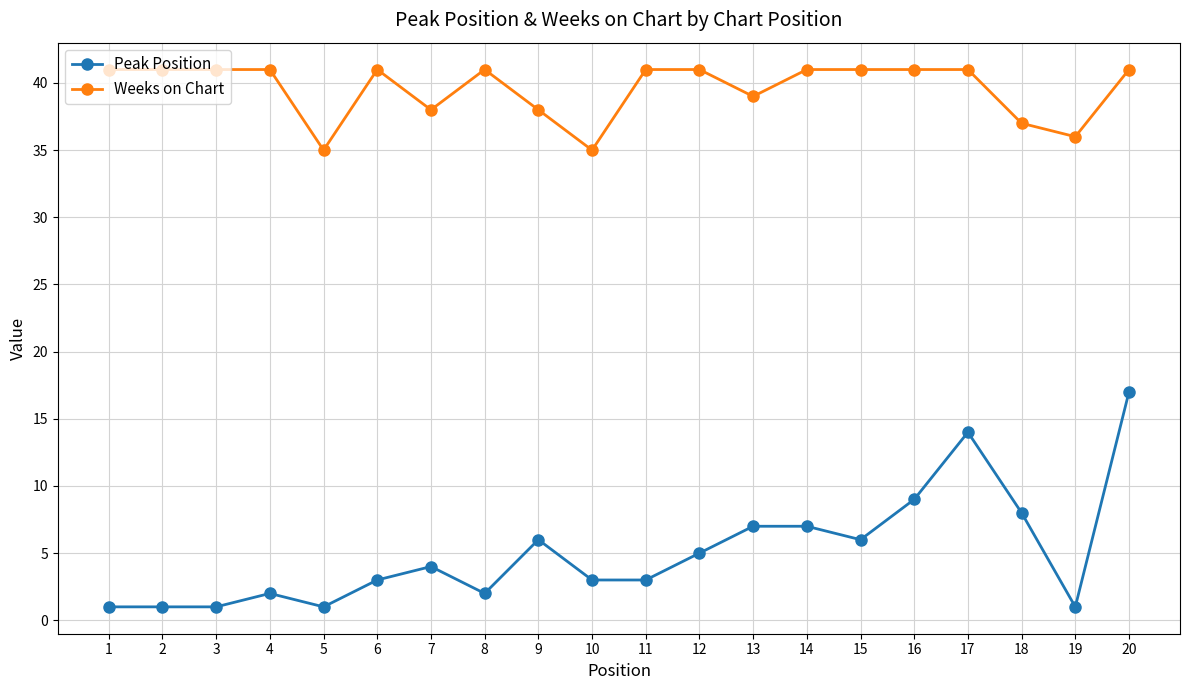

Does the chart display data point markers on the line(s)?

Yes